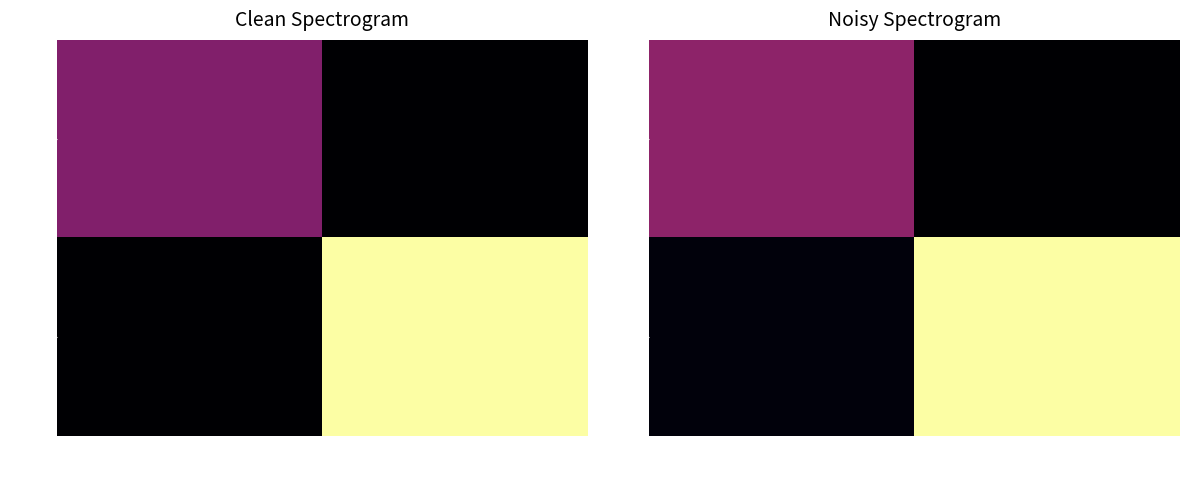

The value of 383954 at Arbitrary Message is 0.1. True or false?

False